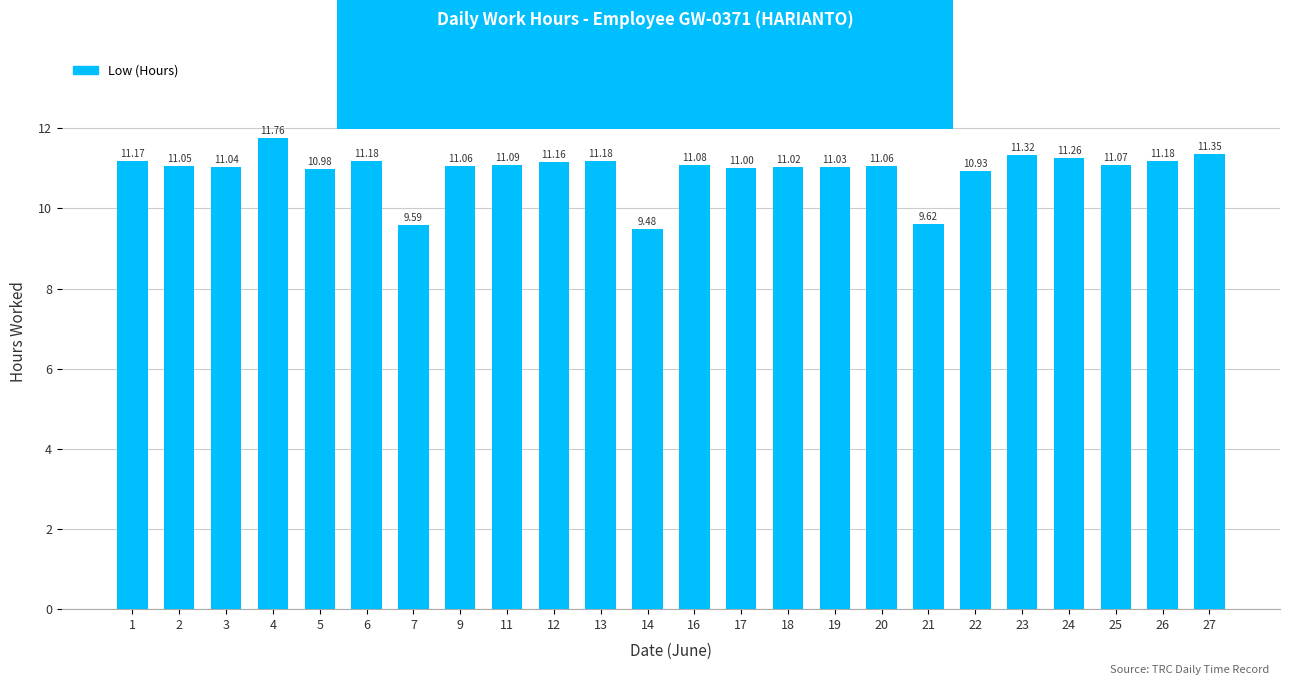

What is the maximum value shown in the chart?

11.8